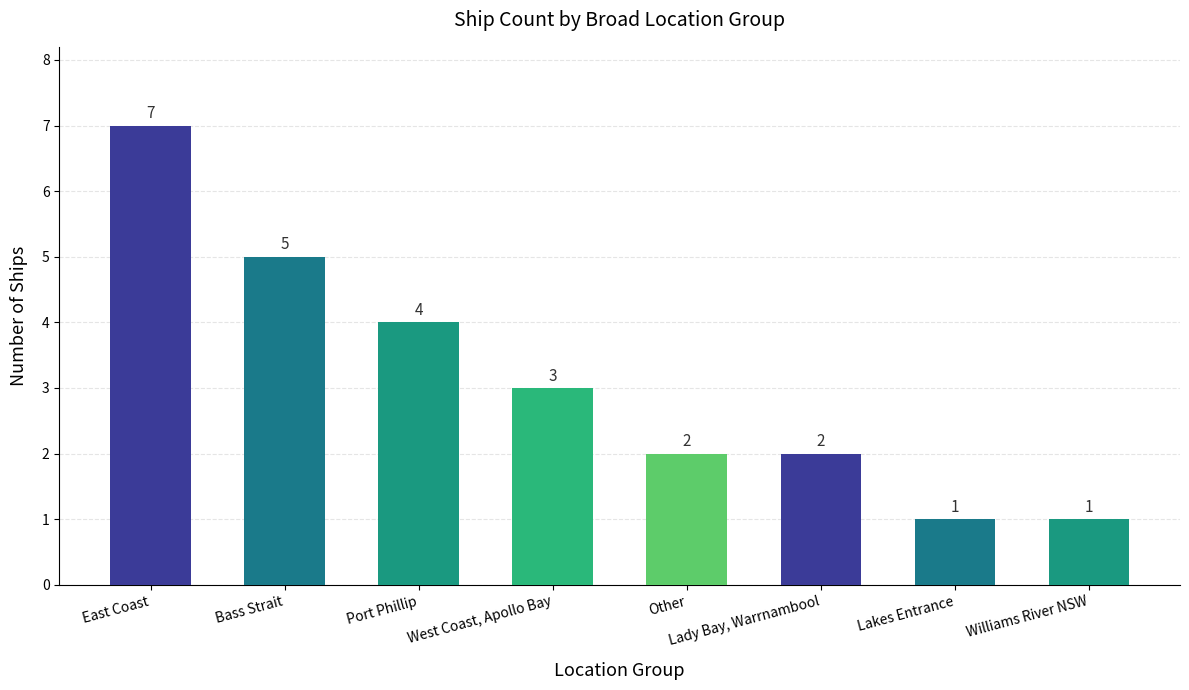

Count the values in the range 2 to 5.

5